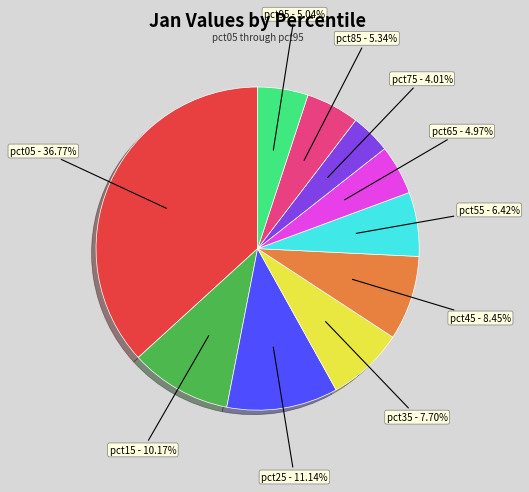

Which has a higher value, pct45 or pct75?

pct45